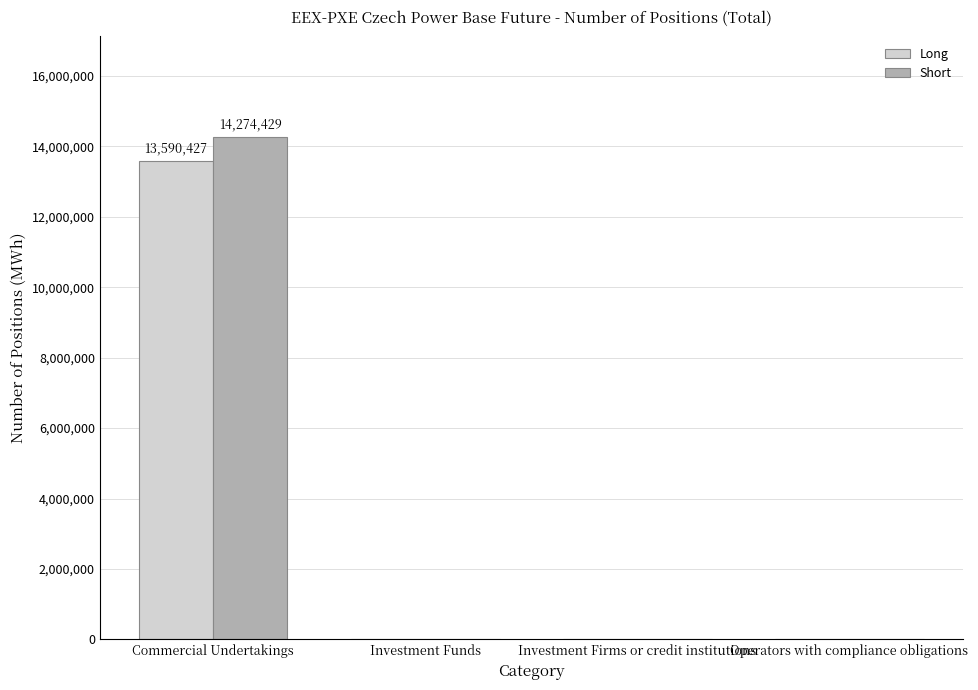

Does the chart contain stacked bars?

No